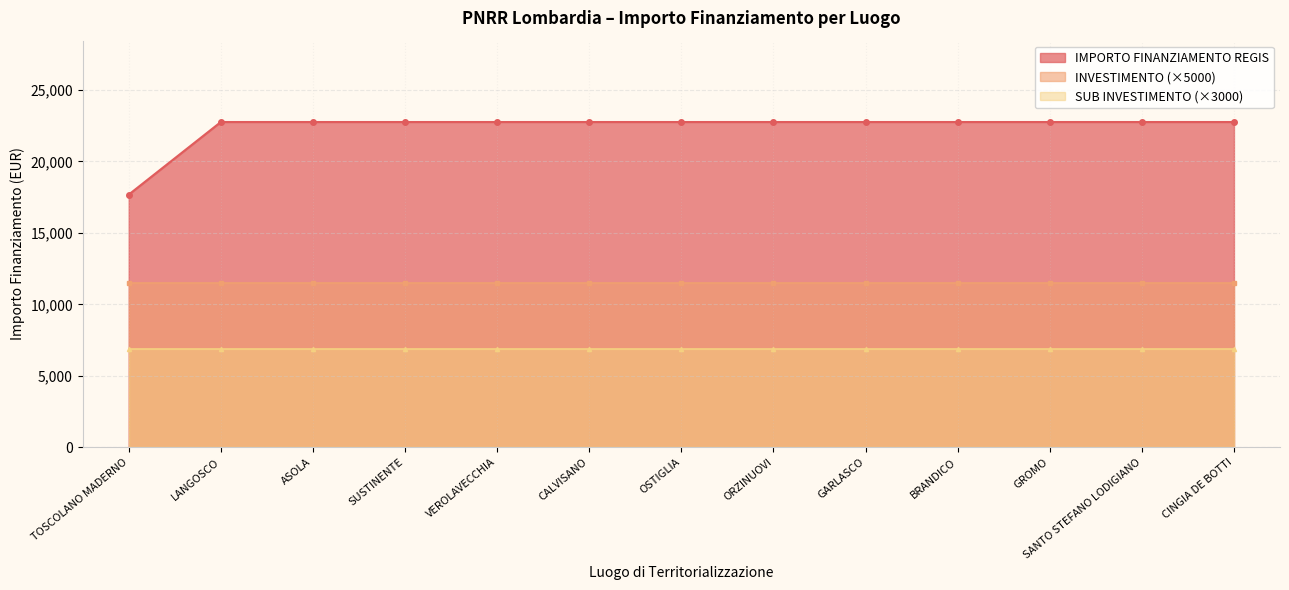

How many lines are shown in the chart?

3